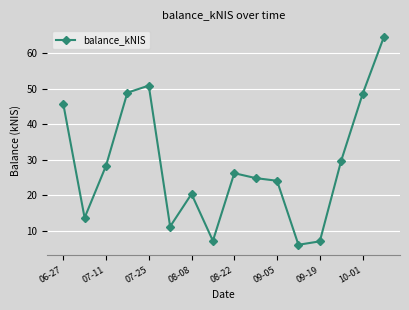

Does the chart have visible grid lines?

Yes